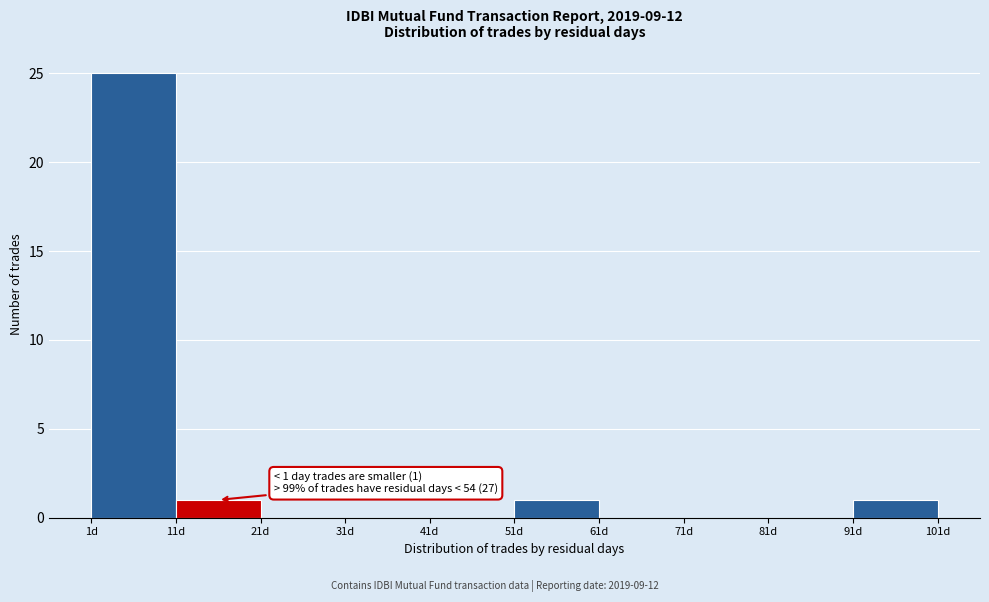

Over which range of the x-axis is the bar tallest?

1 to 11